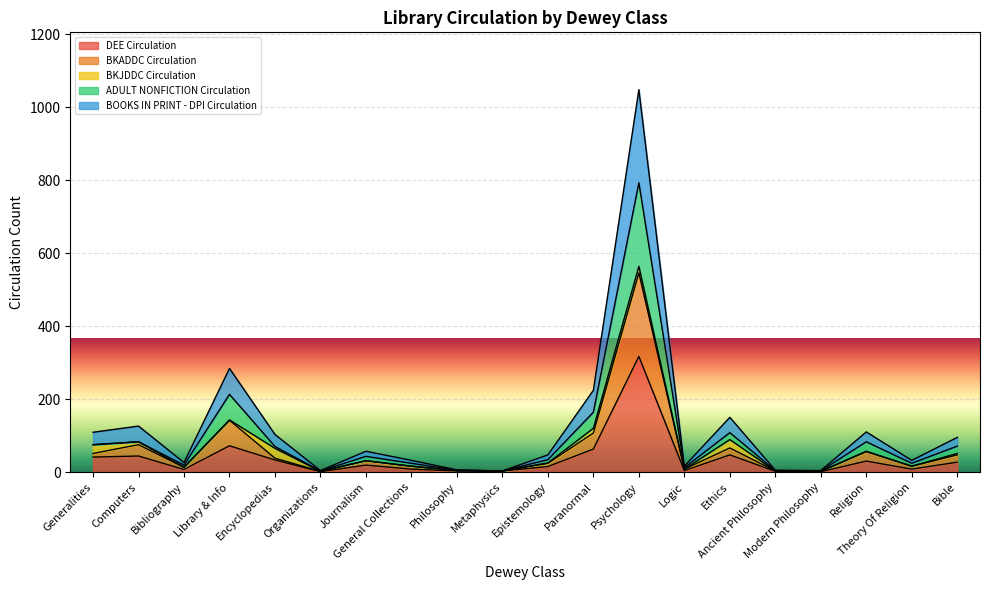

At which category is the sum across all series the highest?

Psychology